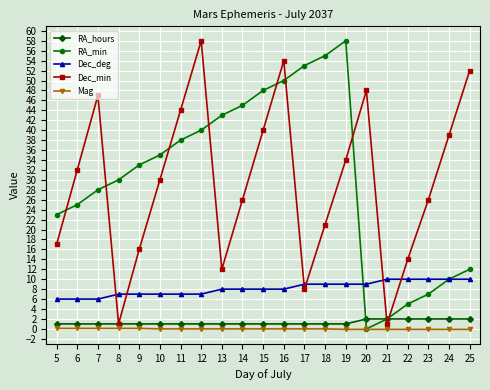

True or false: RA_hours and Dec_deg cross at least once.

False